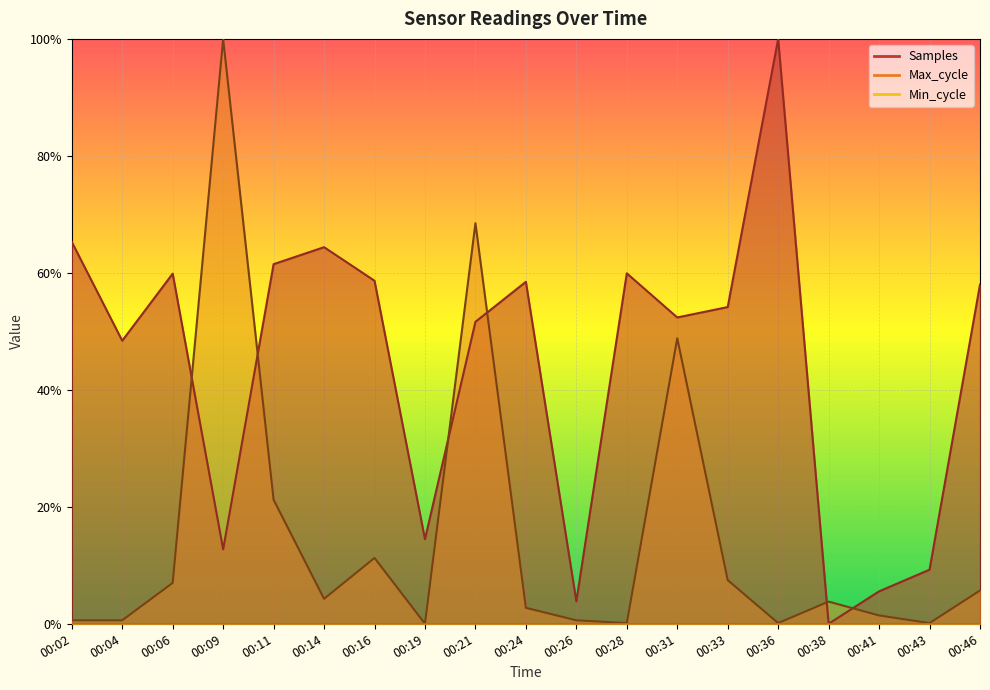

Where is the first local maximum for Max_cycle?

00:09